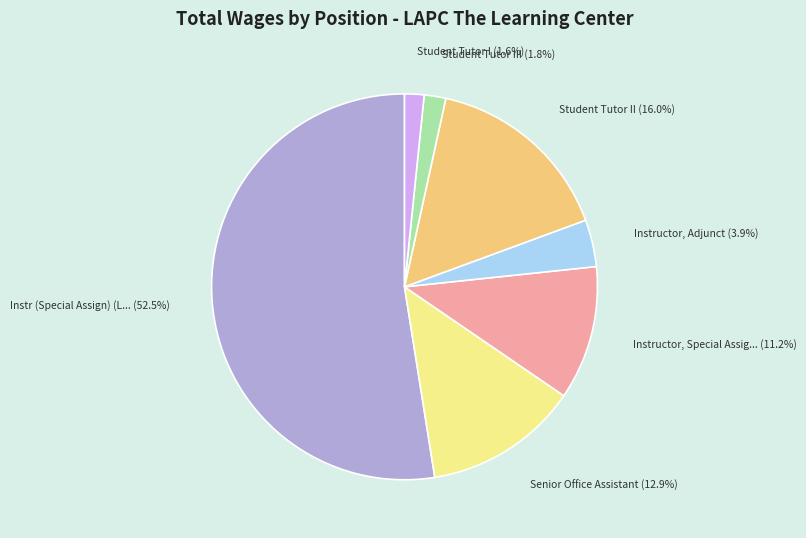

Does any single category account for the majority?

Yes